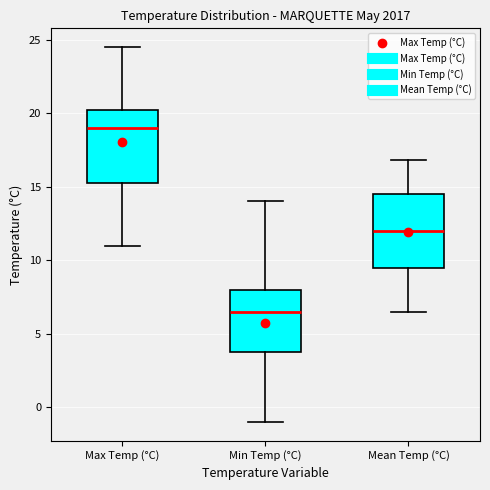

Reading left to right, read every box against the y-axis: the position of its median line, the range the box covers, and the ends of its whiskers. The values are not printed on the chart, so give them approximately, as read against the axis.

Max Temp (°C): median 19.0, box 15.5 to 20.5, whiskers 11.0 to 24.5
Min Temp (°C): median 6.5, box 4.0 to 8.0, whiskers -1.0 to 14.0
Mean Temp (°C): median 12.0, box 9.5 to 14.5, whiskers 6.5 to 17.0